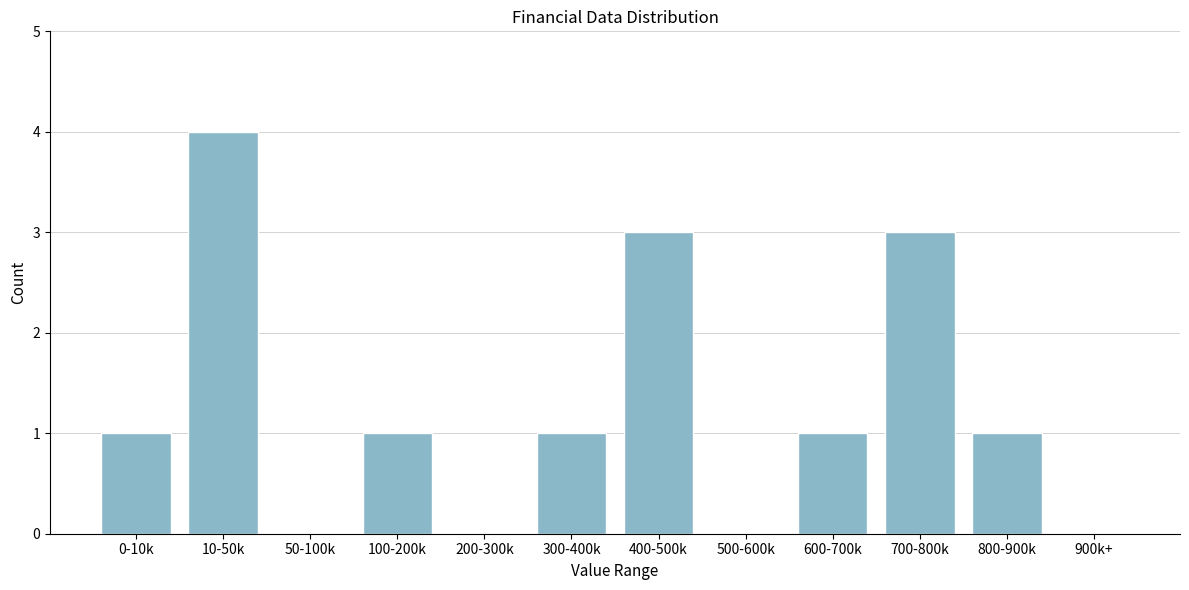

Reading left to right, transcribe all the data shown in this chart.

0-10k=1	10-50k=4	50-100k=0	100-200k=1	200-300k=0	300-400k=1	400-500k=3	500-600k=0	600-700k=1	700-800k=3	800-900k=1	900k+=0